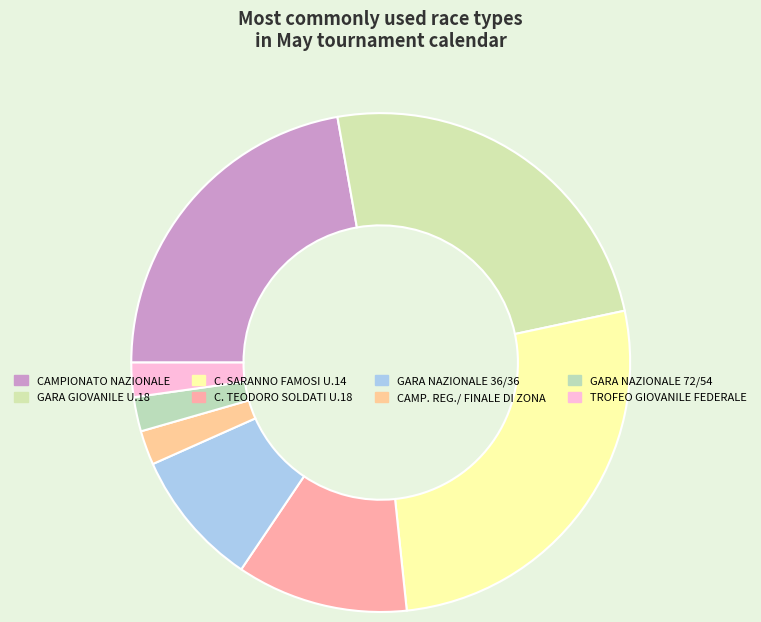

Is GARA GIOVANILE U.18 the majority of the pie?

No